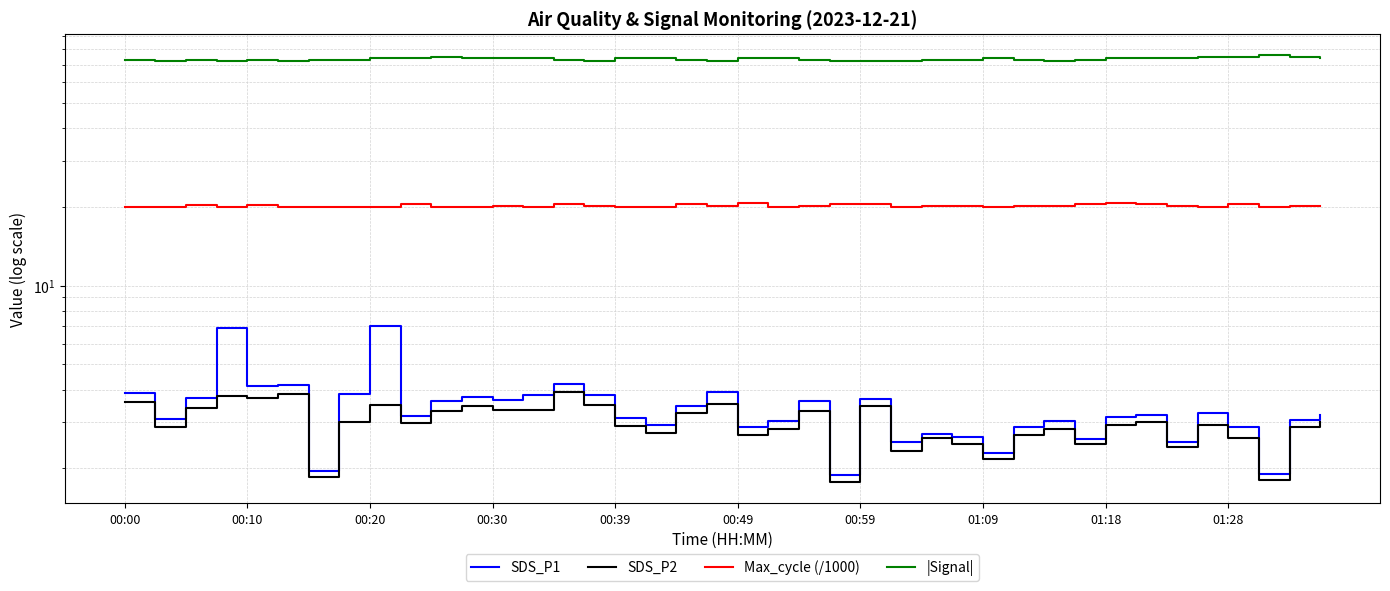

What is the approximate value of SDS_P2 at 34?

2.4